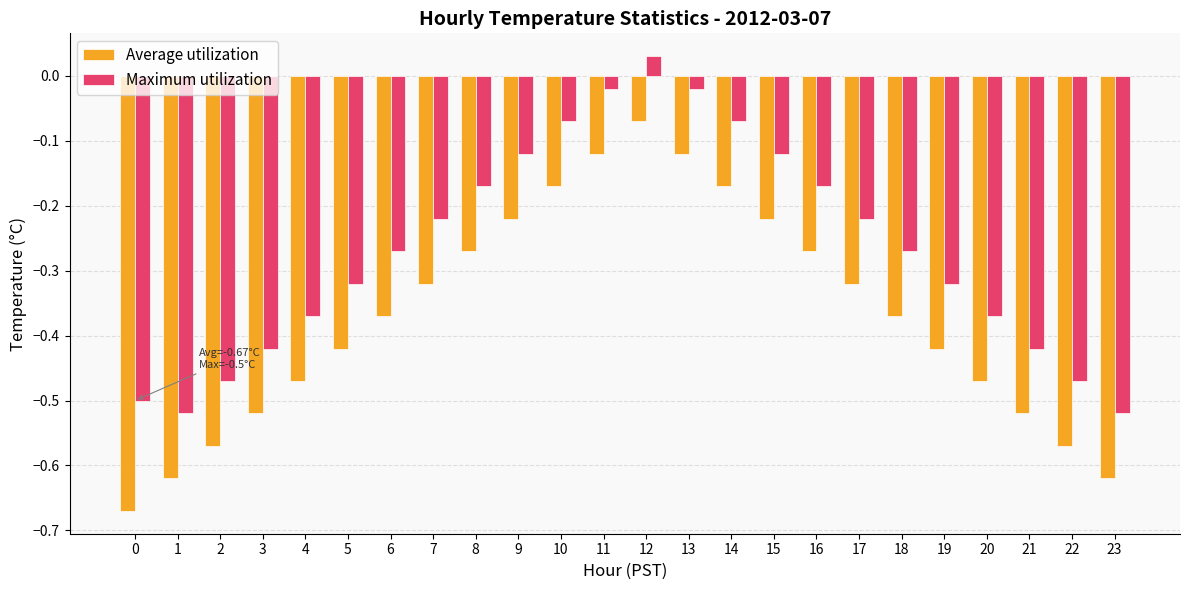

How many groups of bars are there?

24